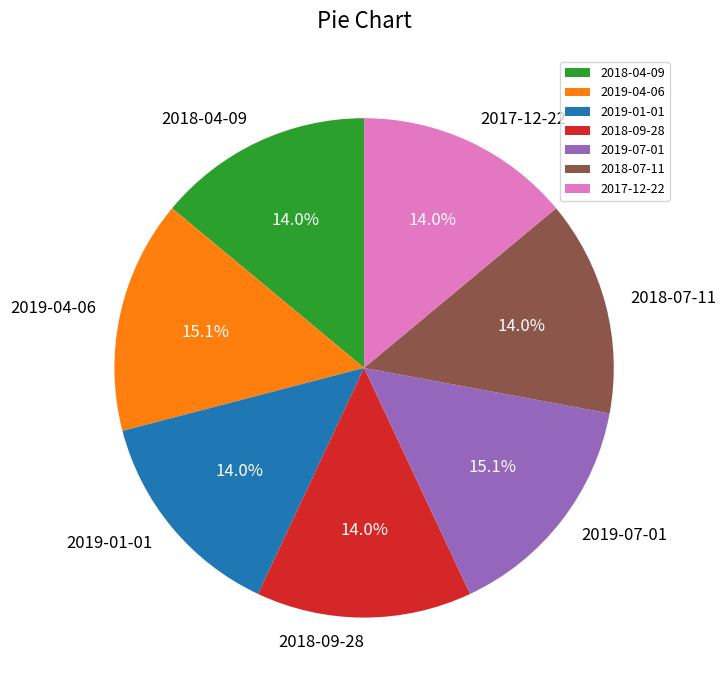

What is the ratio of the value at 2019-04-06 to the value at 2018-07-11?

1.1